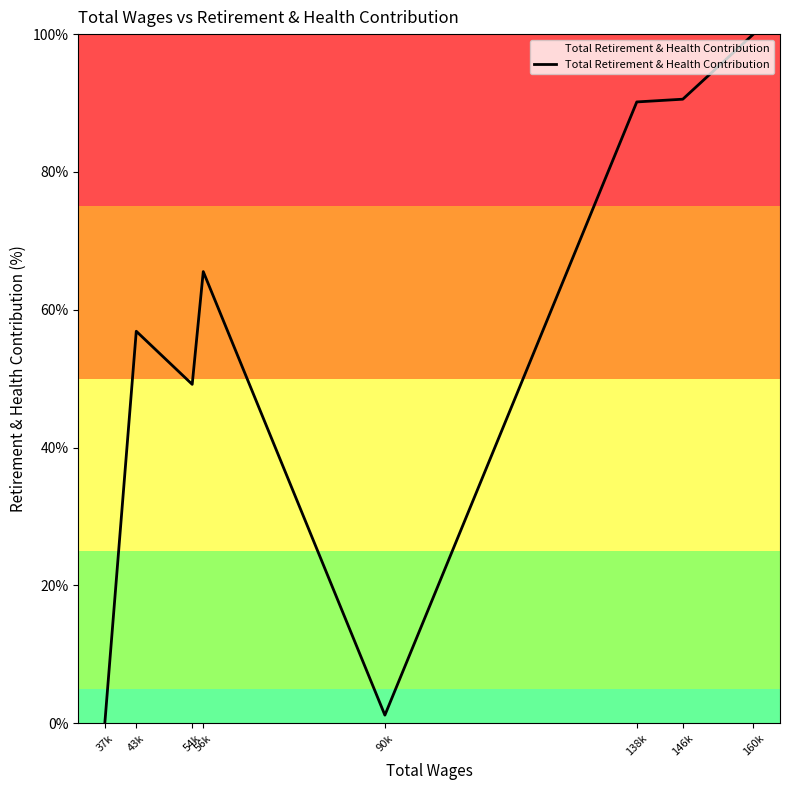

What is the change in value from 37k to 138k?

+90.2